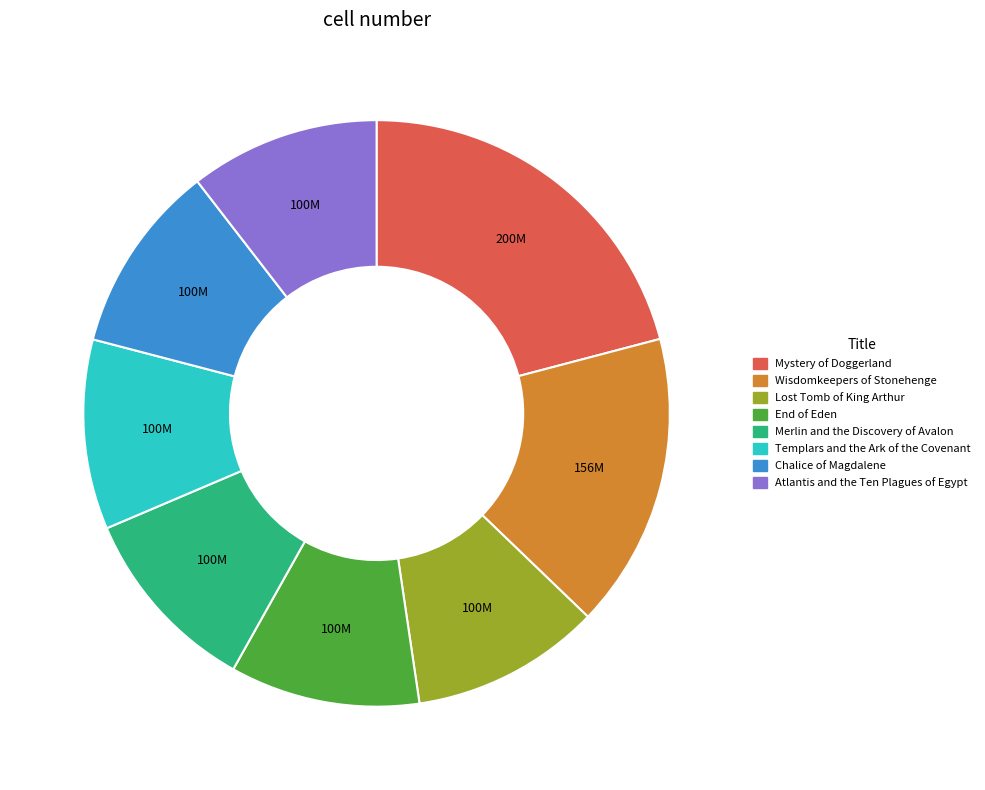

The Templars and the Ark of the Covenant slice represents 18% of the pie. True or false?

False